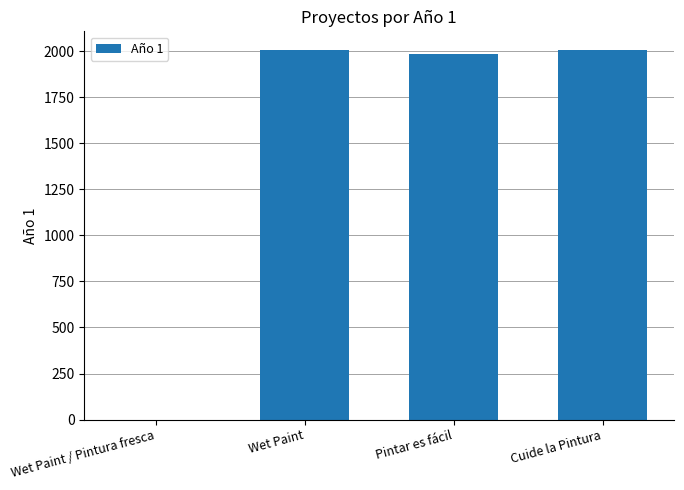

What is the sum of all values?

6000